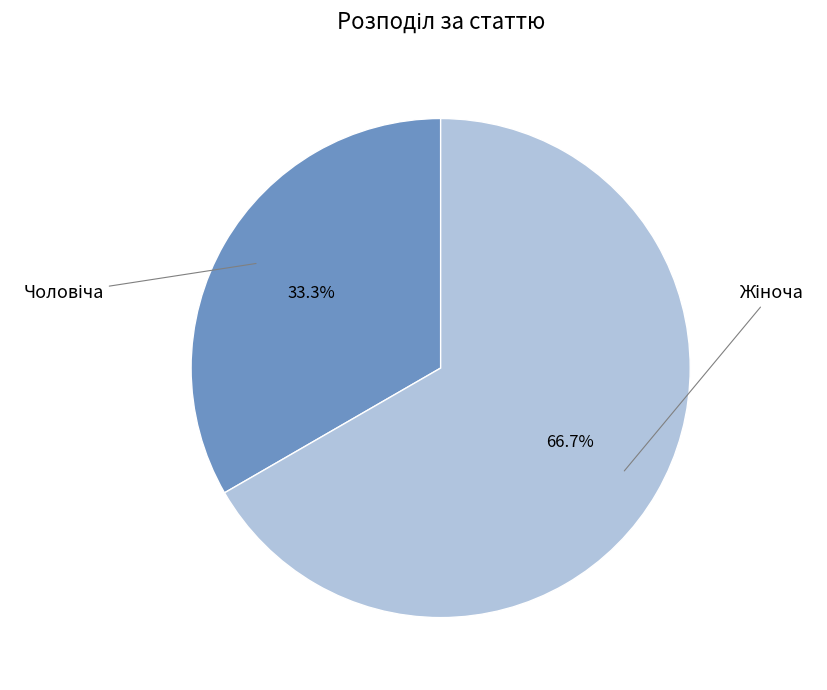

Is there any slice that represents more than half of the pie?

Yes